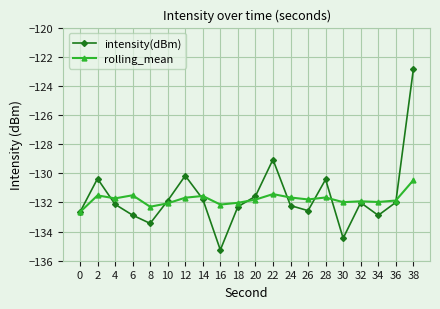

What is the approximate value of rolling_mean at 24?

-131.7